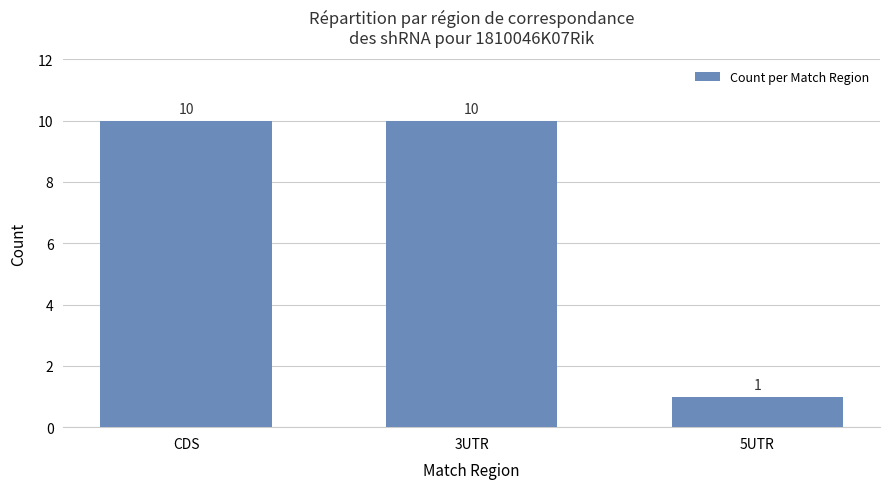

What is the value of the 1st bar from the left?

10